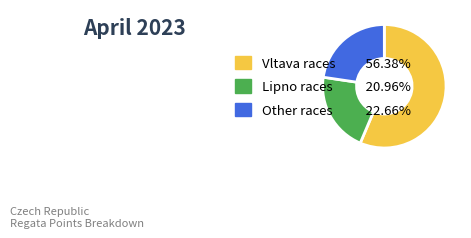

How many segments does this pie chart have?

3